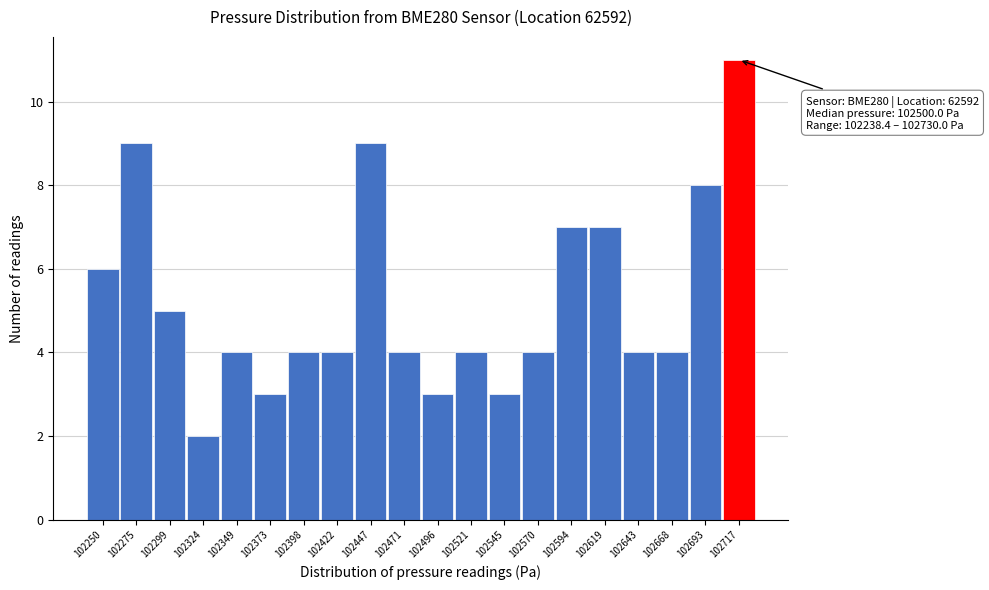

Over which range of the x-axis is the bar tallest?

102705 to 102730